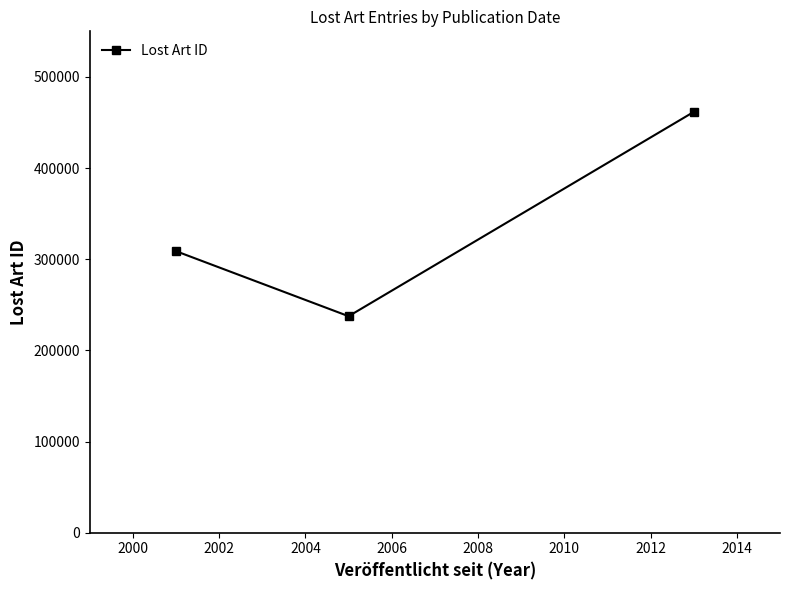

What is the minimum value shown in the chart?

237479